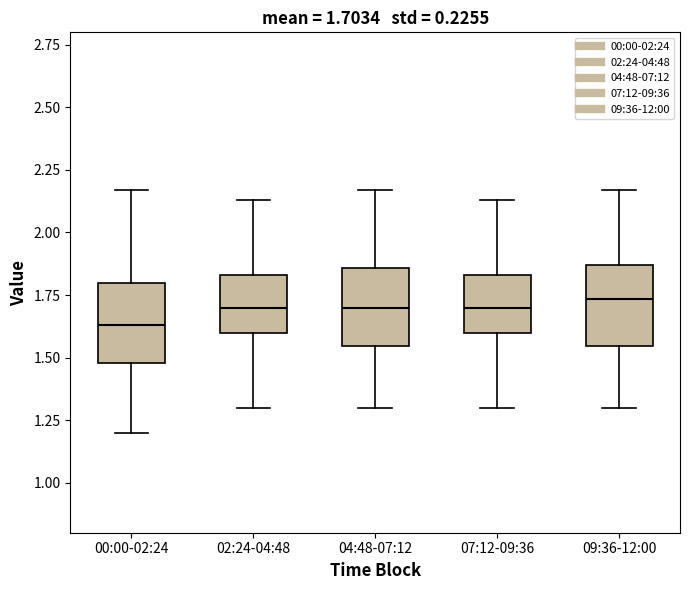

Which box has the lowest median line?

00:00-02:24